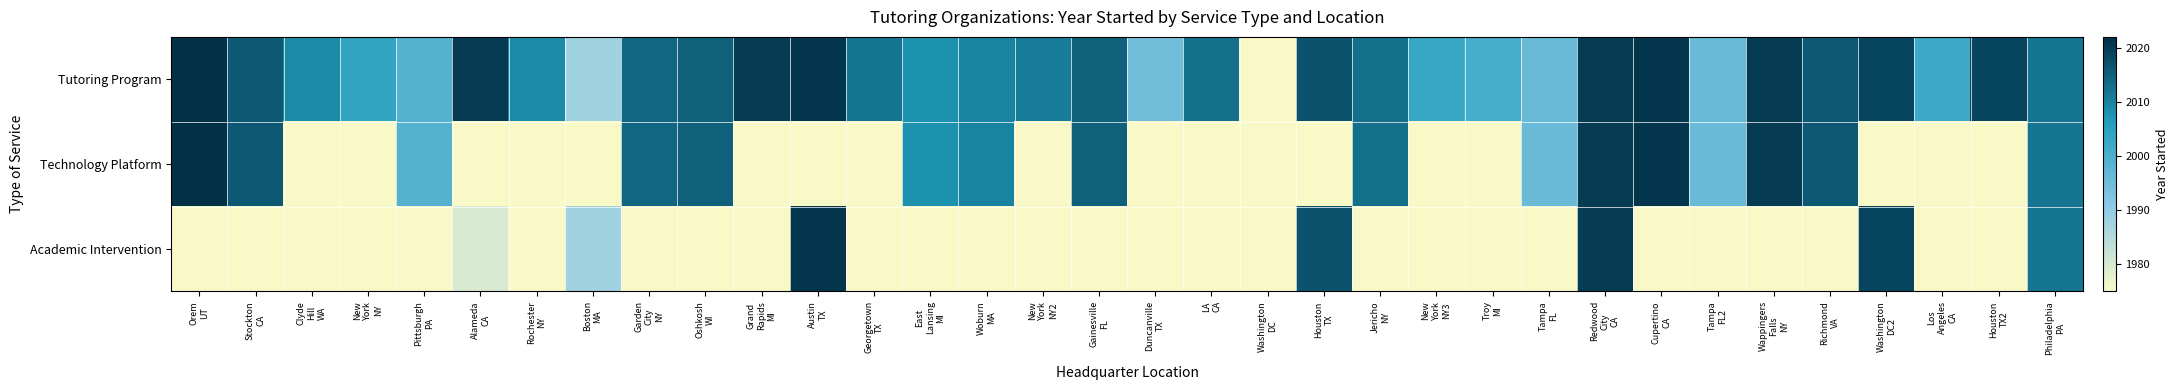

What is the difference between the Tutoring Program values at Washington DC and Oshkosh WI?

40.0